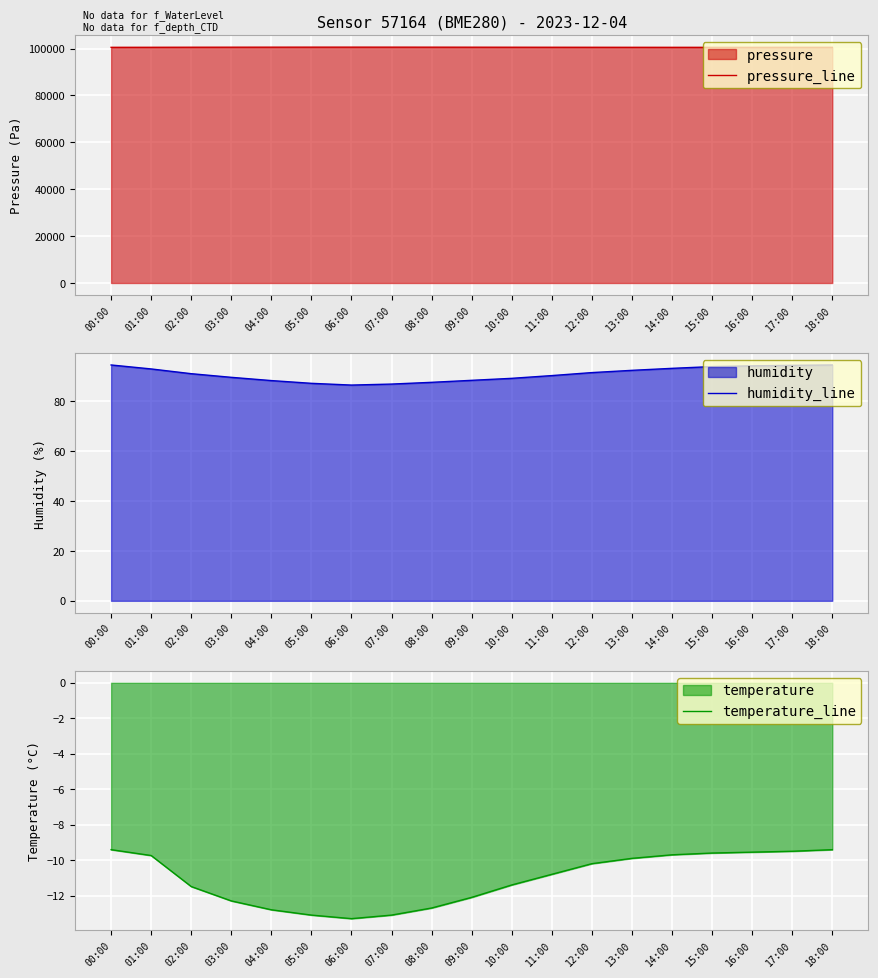

Rank the series at 12:00 from highest to lowest value.

pressure_line, humidity_line, temperature_line